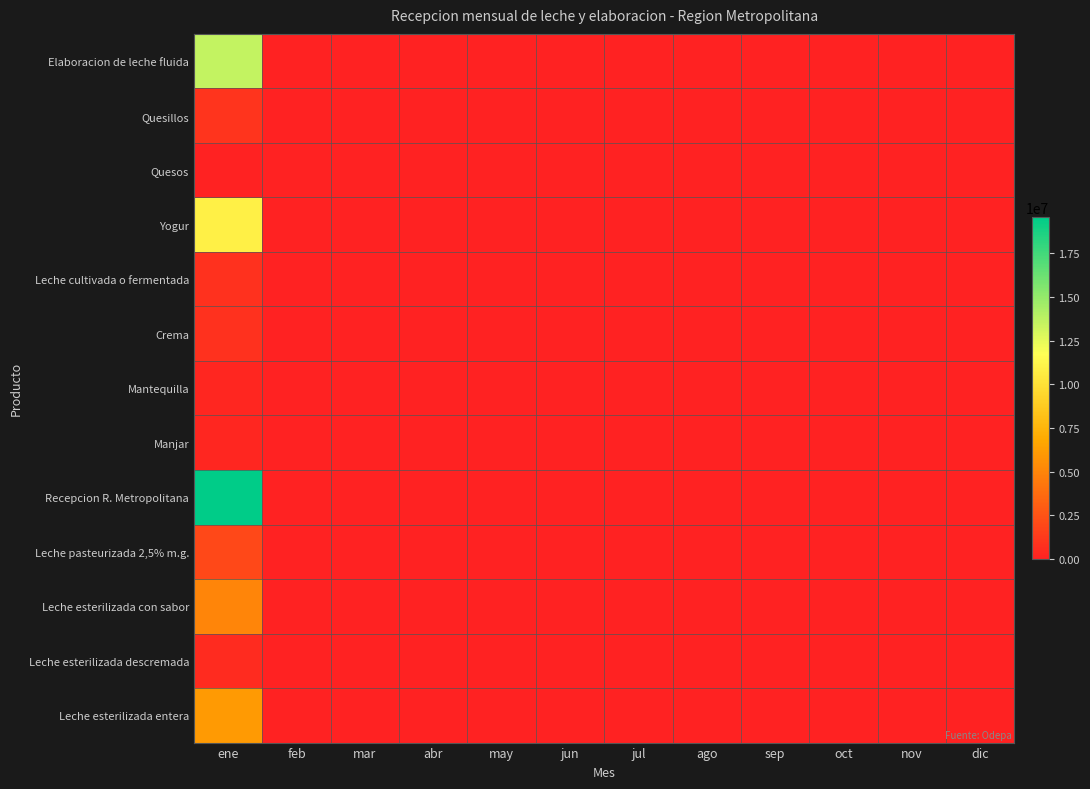

Which series has the largest total across all categories?

Recepcion R. Metropolitana